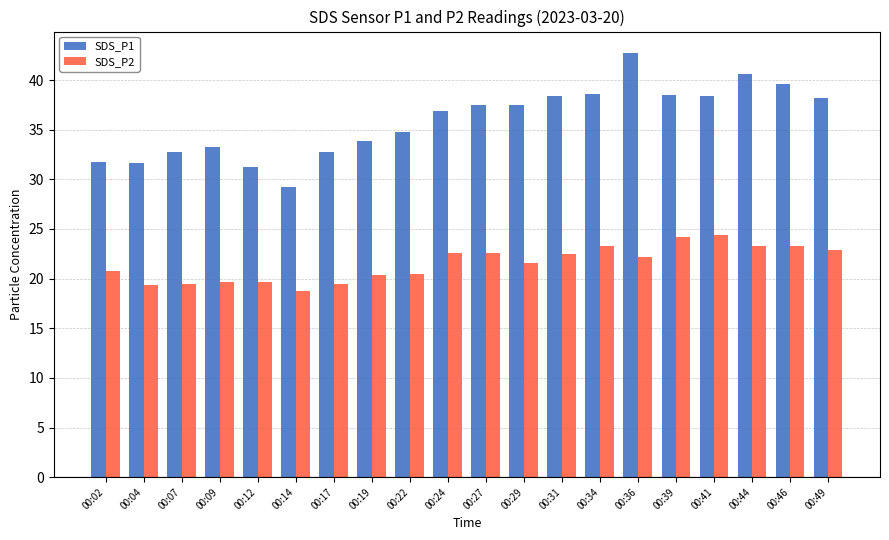

What is the sum of the SDS_P2 values at 00:44 and 00:09?

43.0